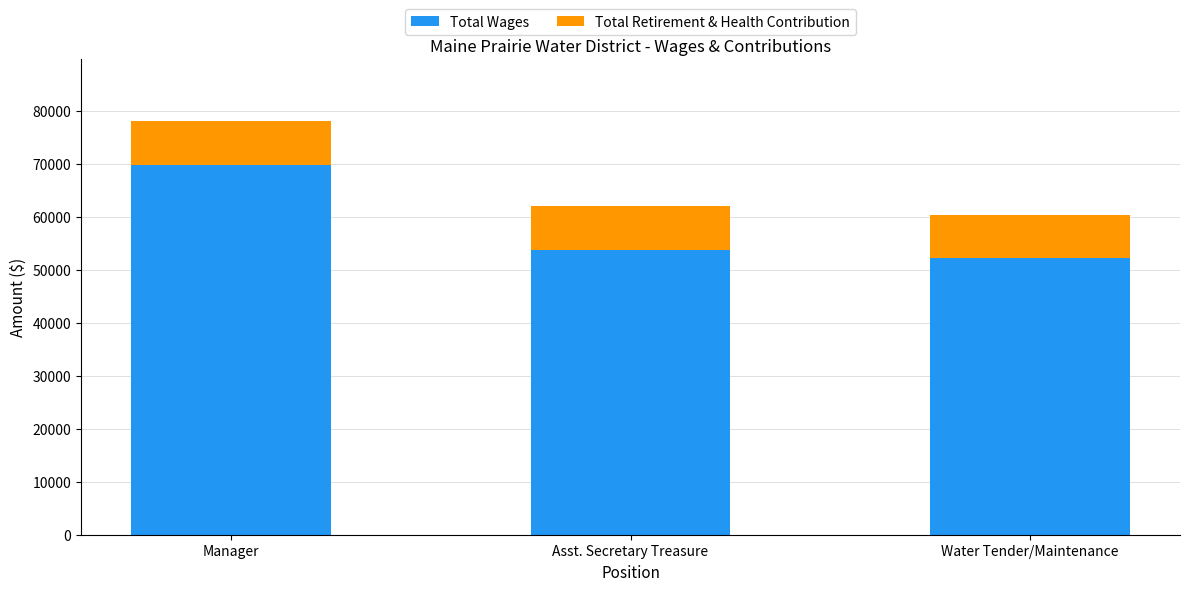

What is the highest value of the Total Wages series?

69750